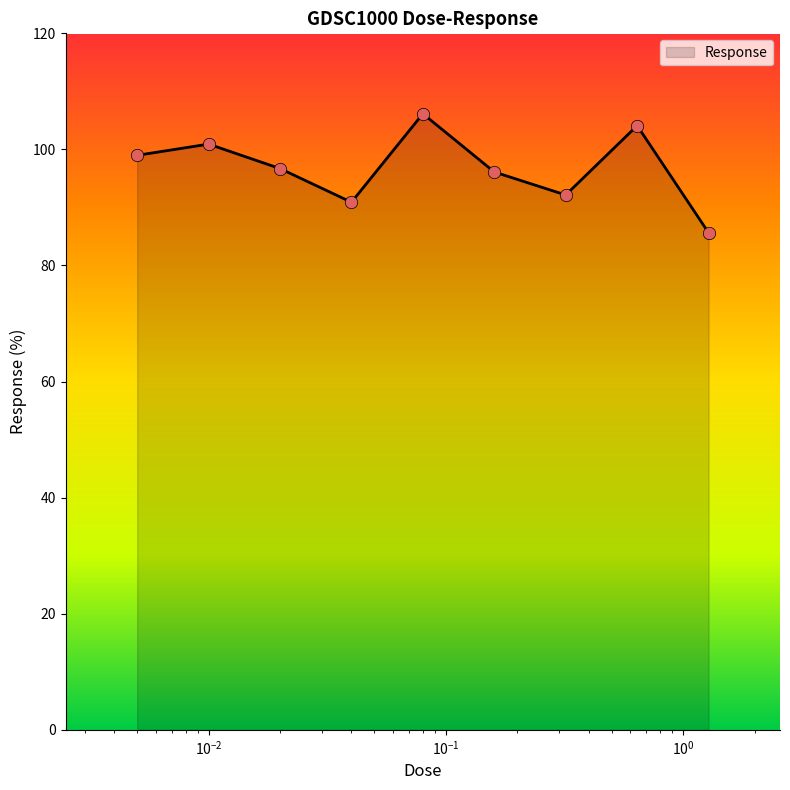

What is the difference between the maximum and minimum values?

20.5